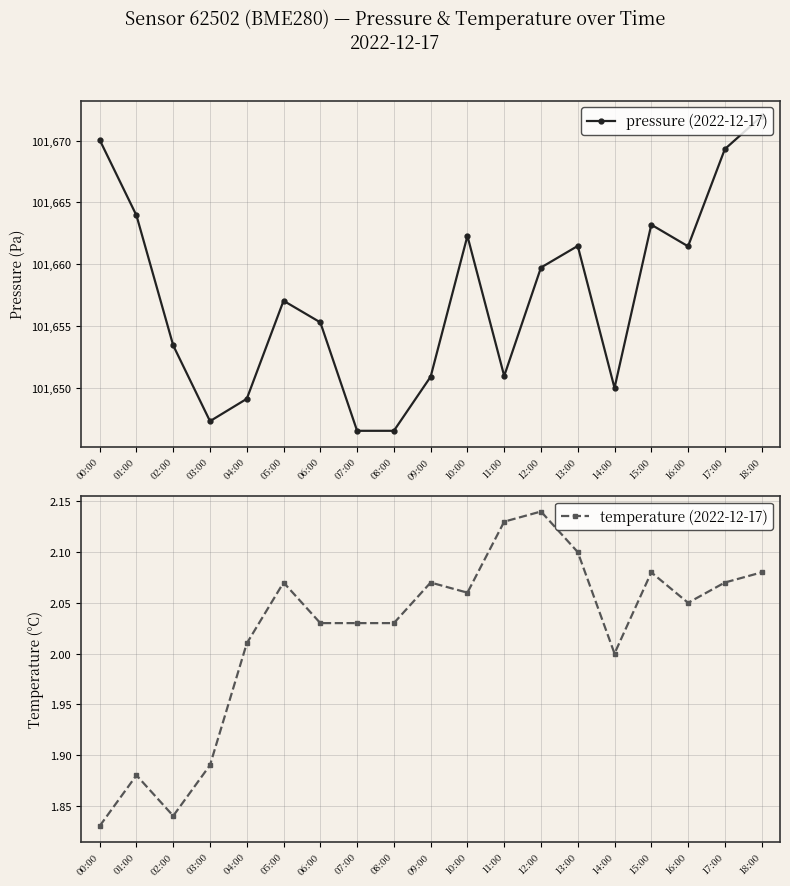

What is the highest value of the pressure (2022-12-17) series?

101672.0